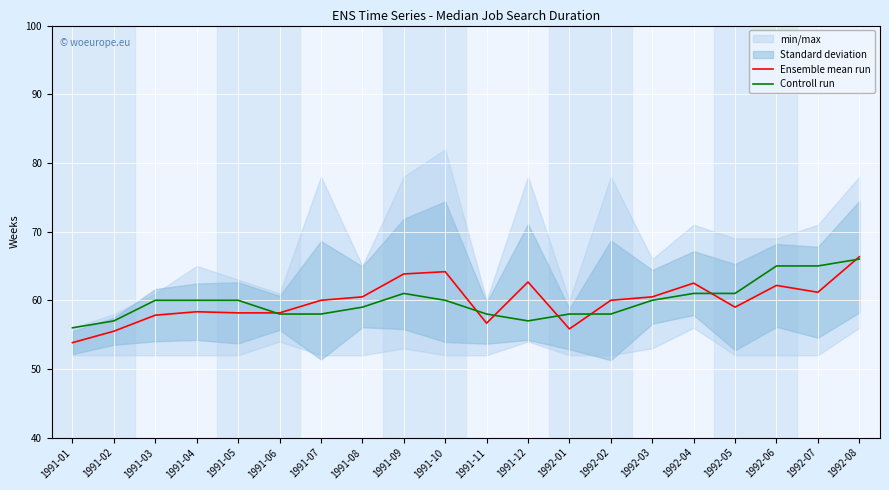

Which series has the largest total across all categories?

Controll run